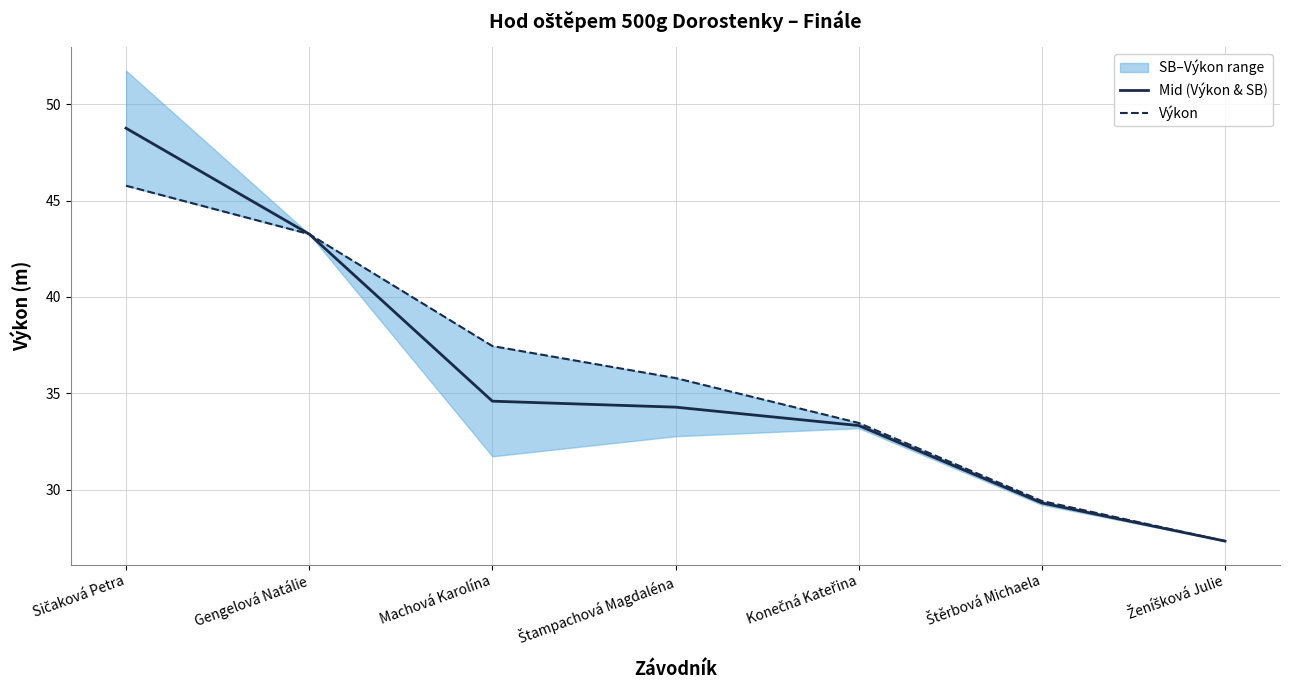

Which series has the largest total across all categories?

Výkon